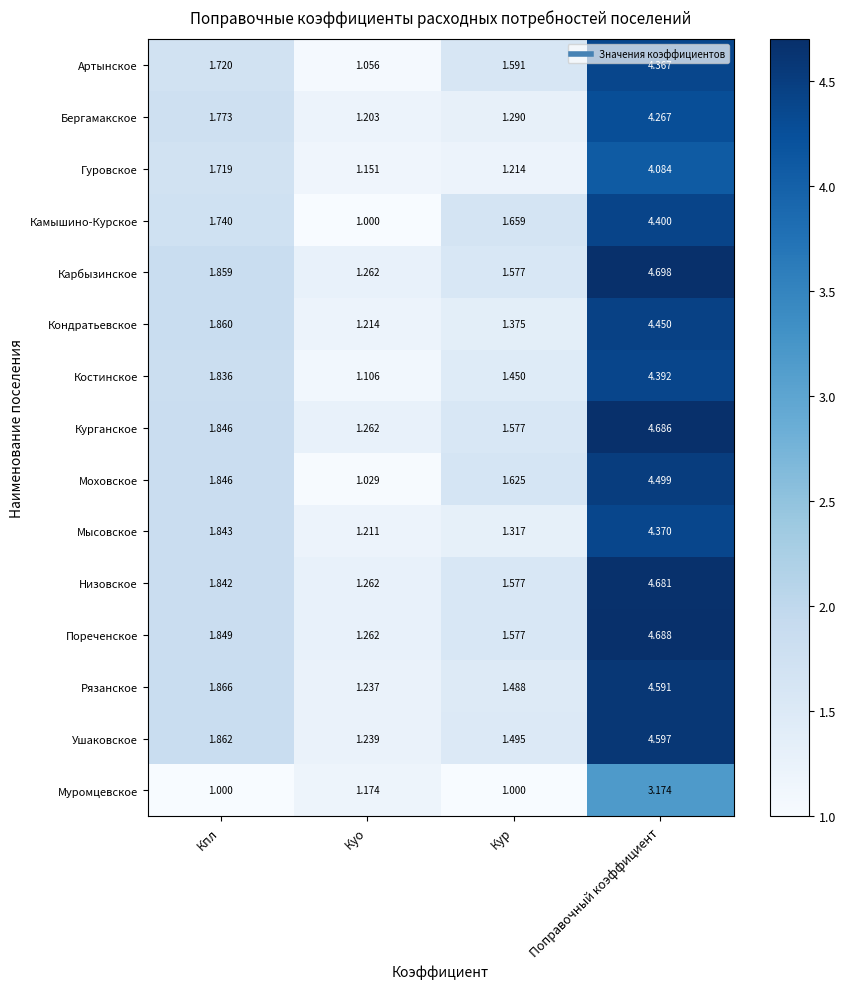

Where is Рязанское nearest to the value 2?

Кпл